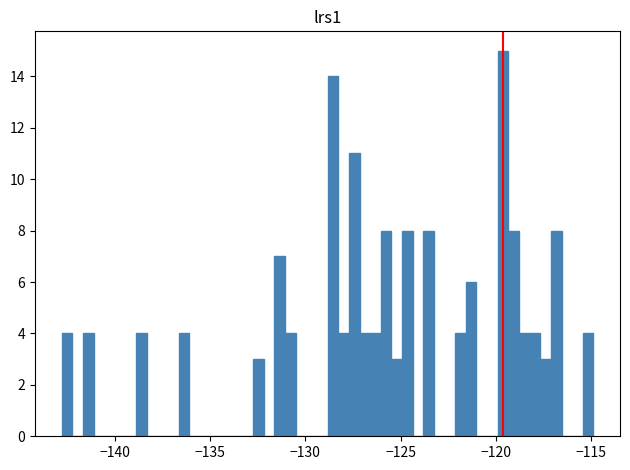

Read against the x-axis, roughly where is the centre of the tallest bar?

-119.5